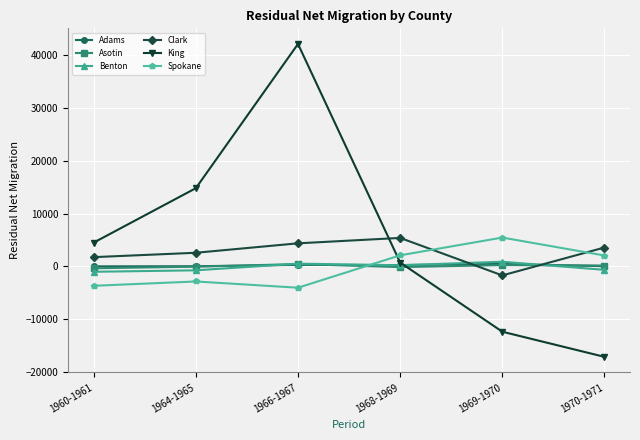

The value of Clark at 1968-1969 is 3050. True or false?

False